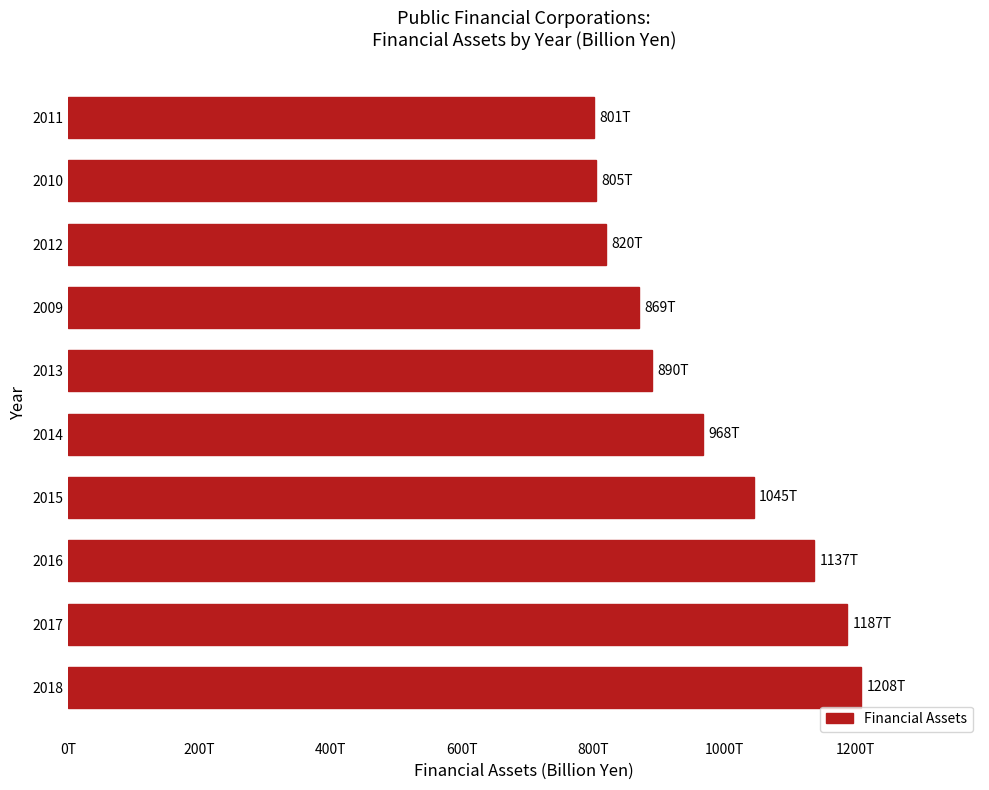

Are the bars horizontal?

Yes